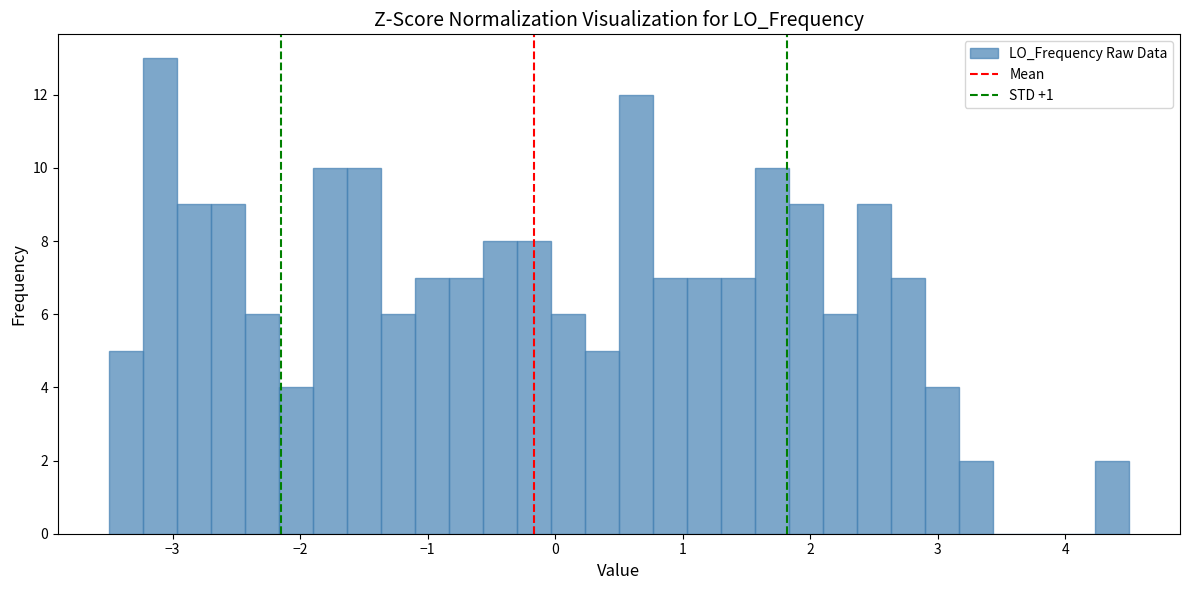

Around what value on the x-axis is the tallest bar? Give the approximate position of its centre, as read against the axis.

-3.1